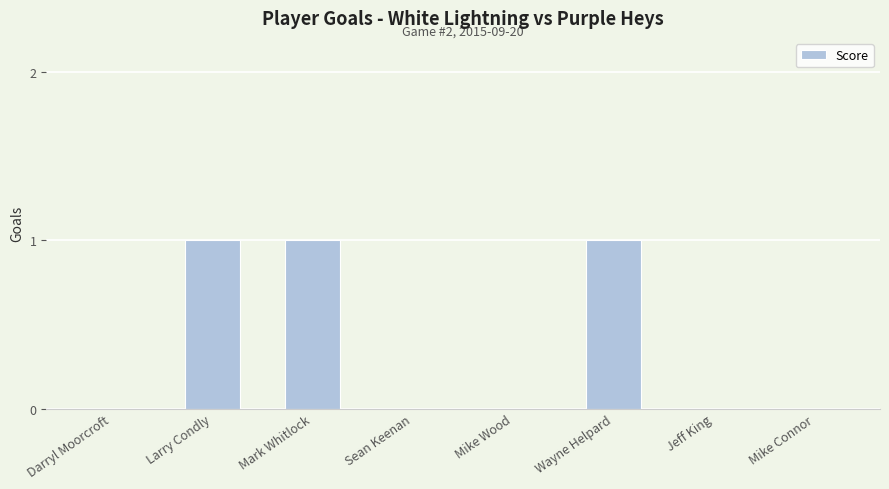

What is the sum of all values?

3